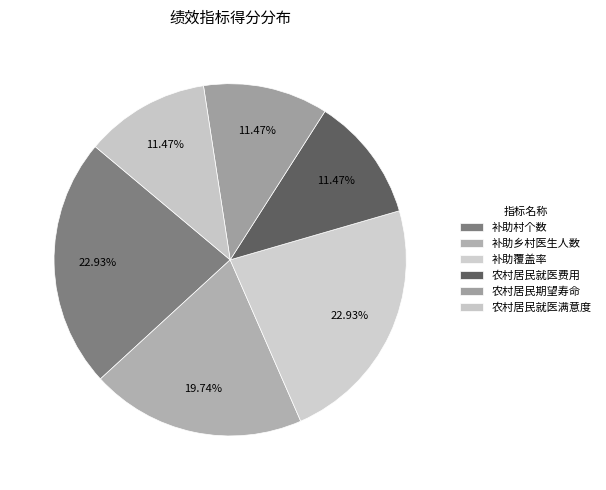

Approximately how many times larger is the value at 农村居民期望寿命 compared to 补助乡村医生人数?

0.6